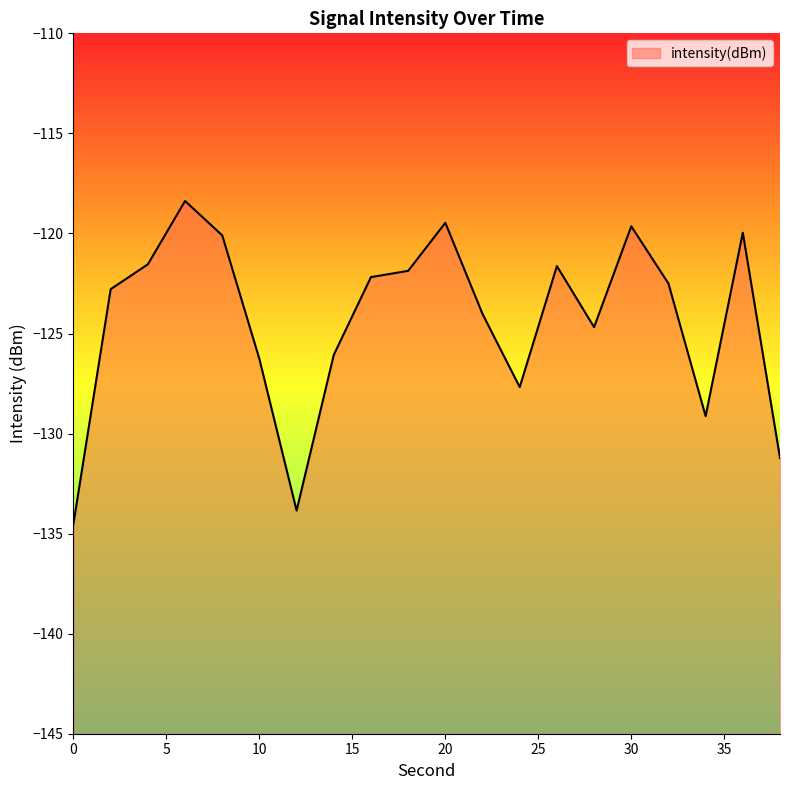

How many data points are above -122?

8